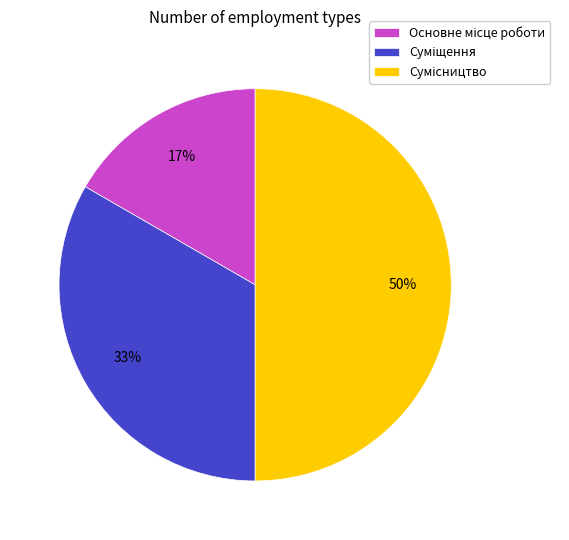

To the nearest percent, what is the average slice percentage?

33%